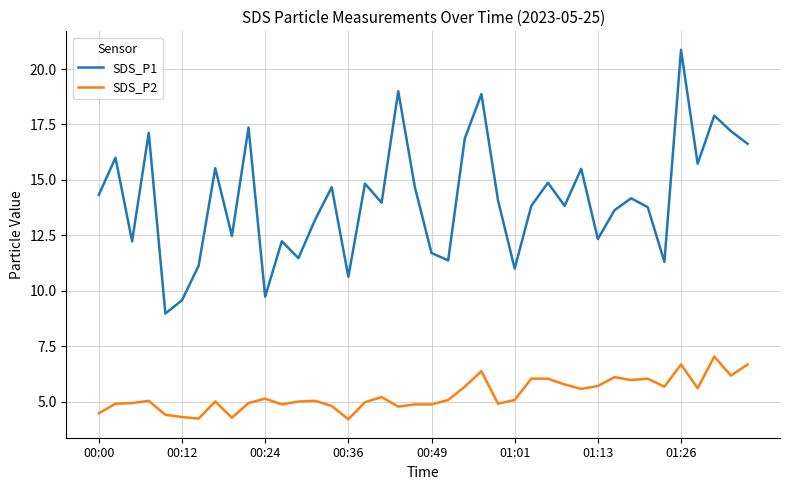

How many lines are shown in the chart?

2